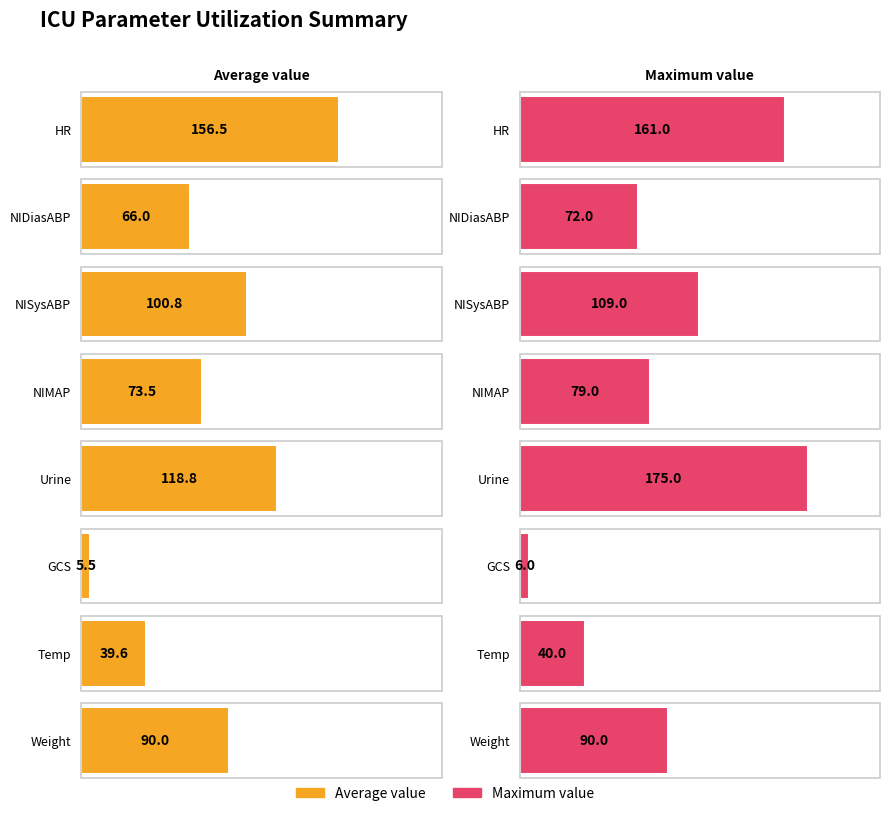

What is the value of the Maximum Value bar at the 1st from the left?

161.0